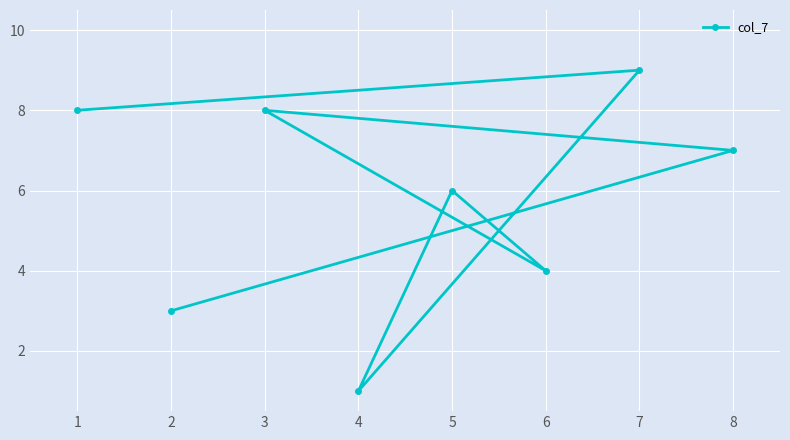

What is the change in value from 5 to 7?

+3